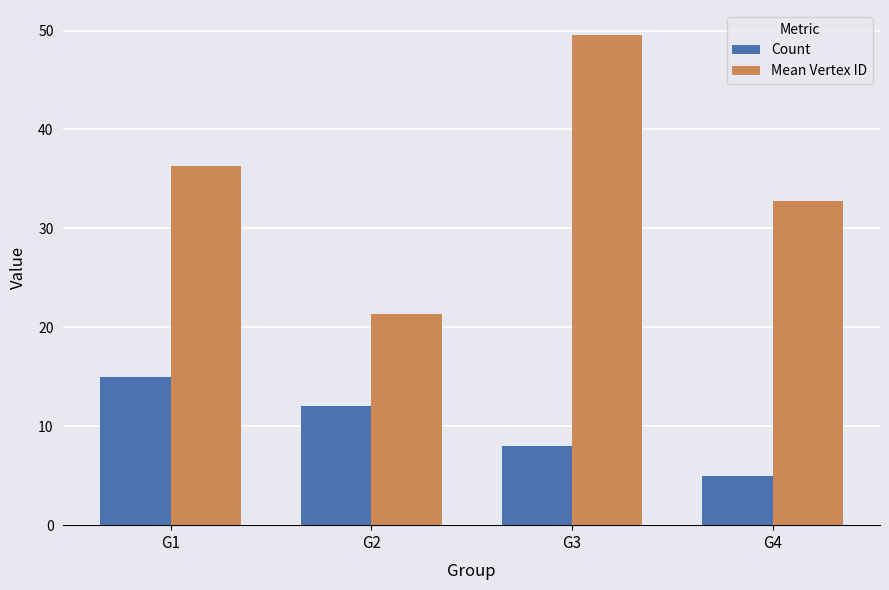

What is the value of the Count bar at the 3rd from the left?

8.0